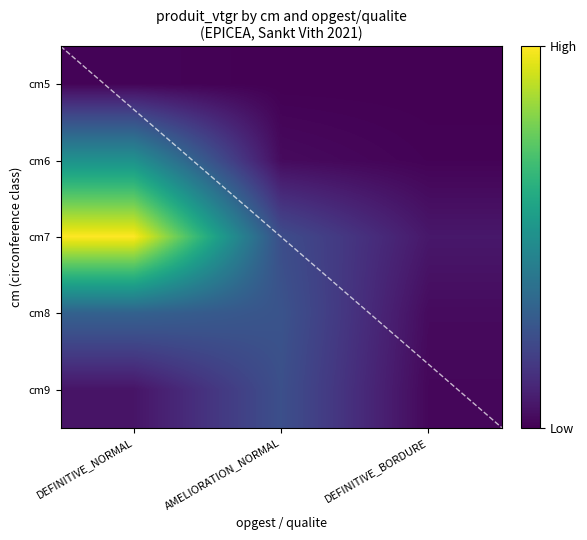

Reading right to left, what are all the values shown in this chart?

DEFINITIVE_NORMAL: 4=14.4	3=82.8	2=266.1	1=135.1	0=3.1
AMELIORATION_NORMAL: 4=64.9	3=68.5	2=62.9	1=7.5	0=0.0
DEFINITIVE_BORDURE: 4=4.8	3=7.6	2=16.9	1=1.9	0=0.0